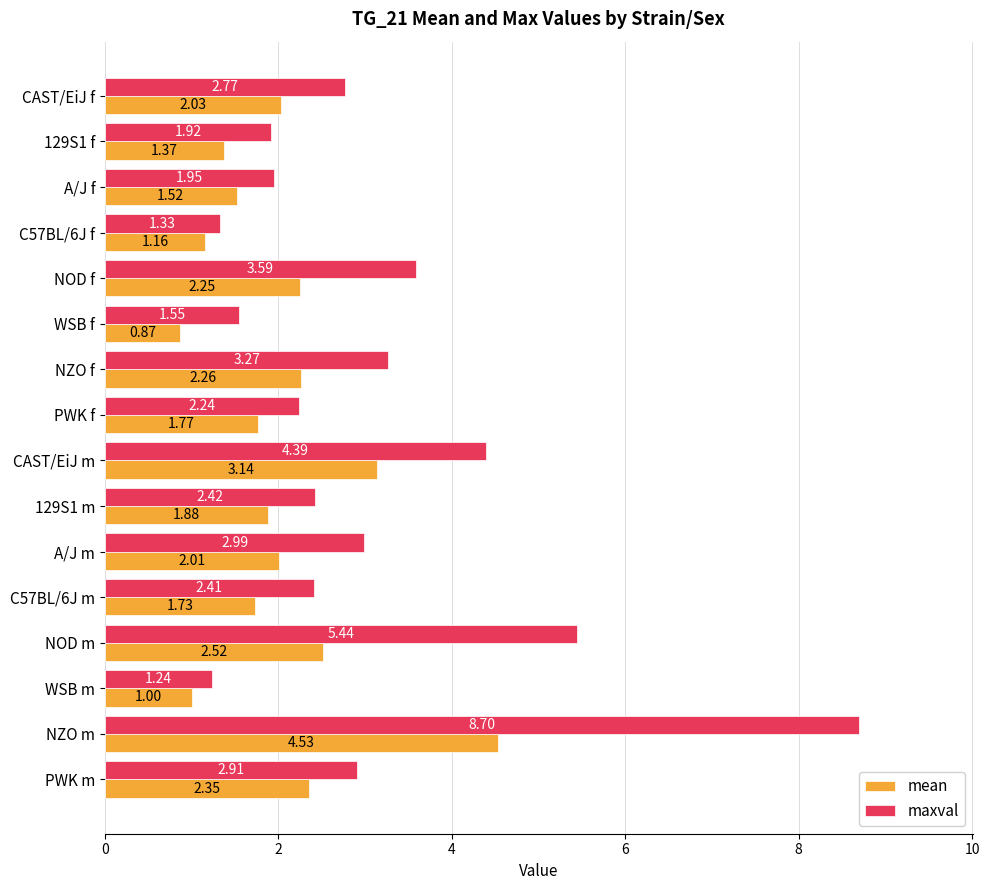

Which series has the largest range (max minus min)?

maxval